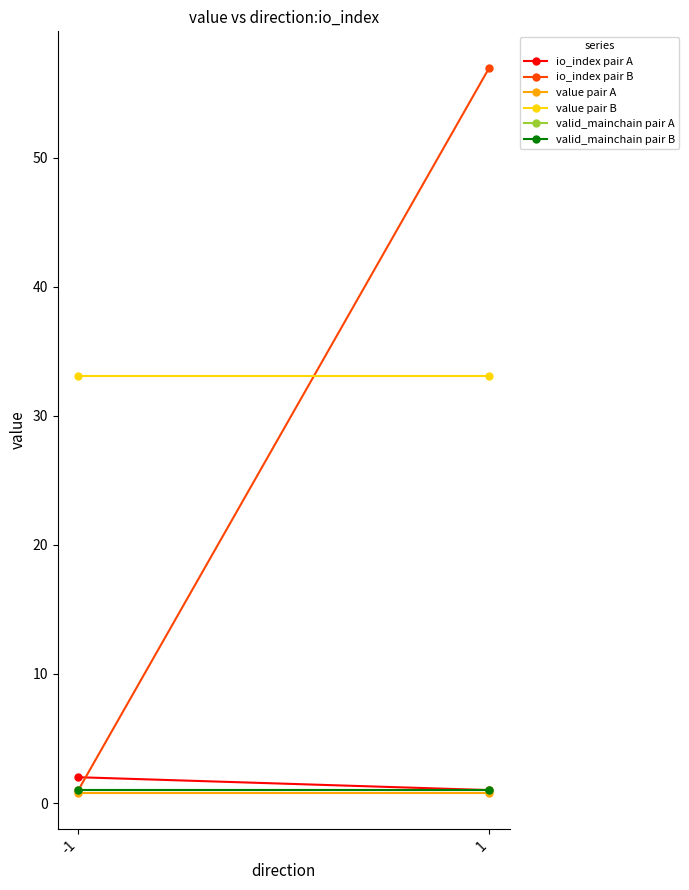

What is the value of the value pair A point at the 1st from the left?

0.8